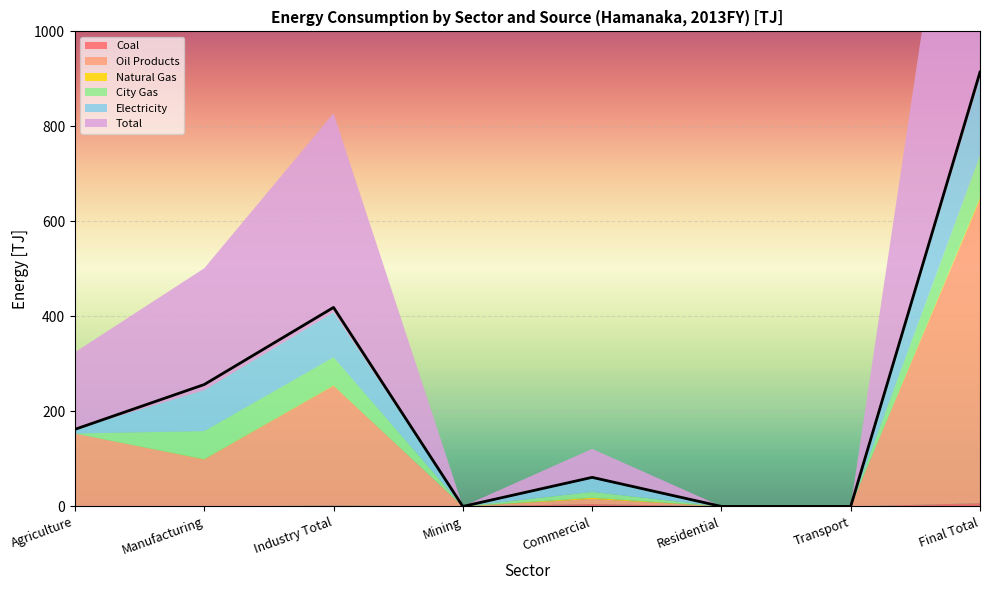

What value does the Natural Gas series have at Commercial?

2.6